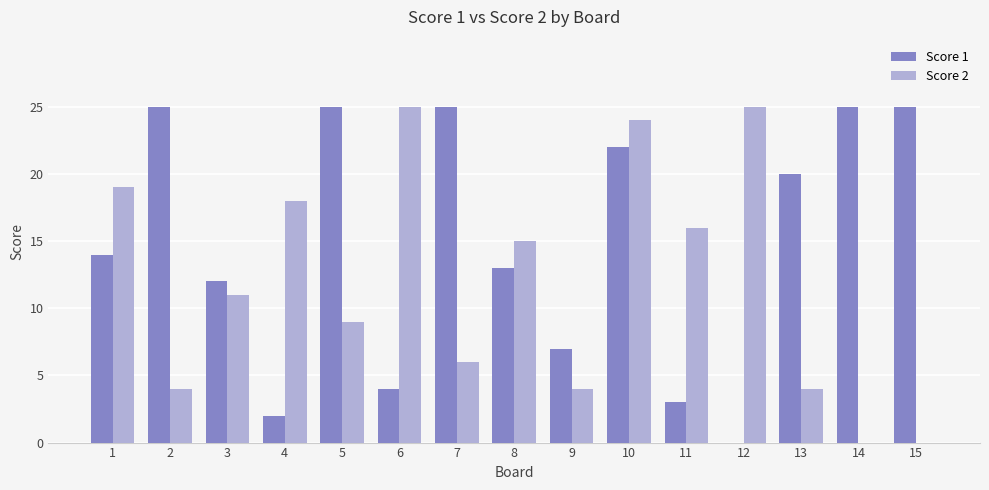

Reading left to right, list all the values displayed in this chart.

Score 1: 14	25	12	2	25	4	25	13	7	22	3	0	20	25	25
Score 2: 19	4	11	18	9	25	6	15	4	24	16	25	4	0	0